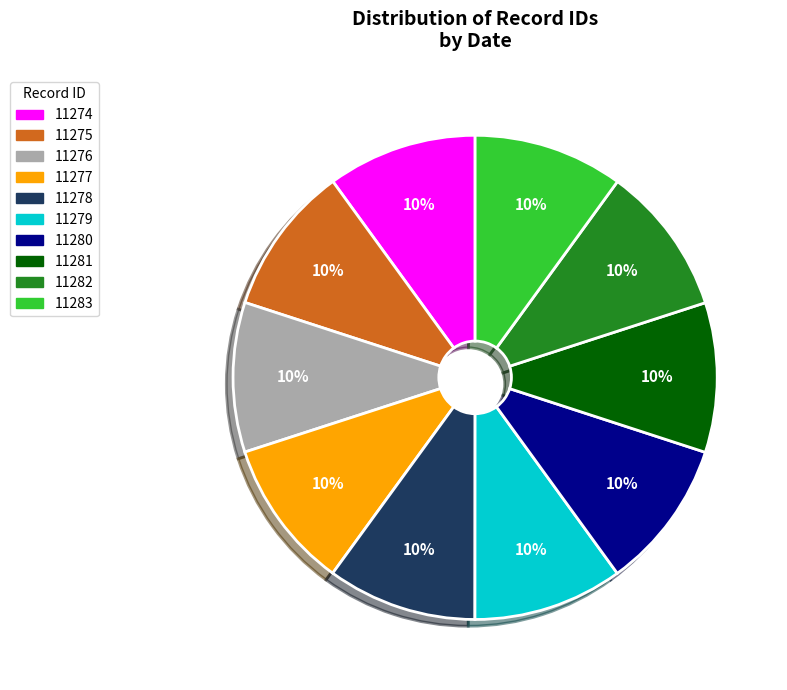

To the nearest percent, what is the average slice percentage?

10%